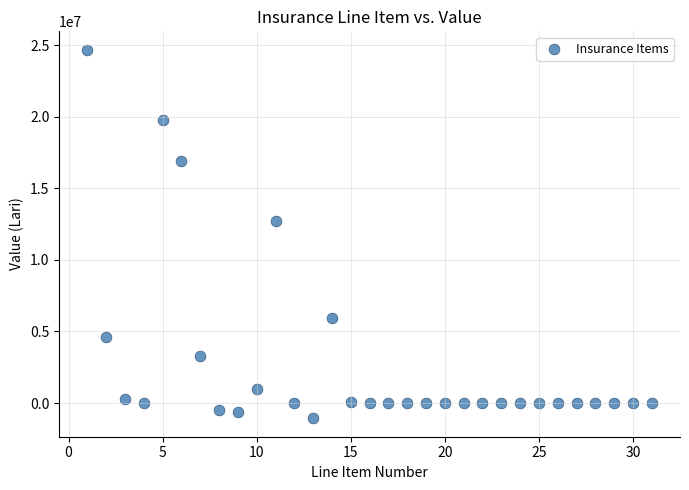

What is the range of Y values (max minus min)?

25737128.5